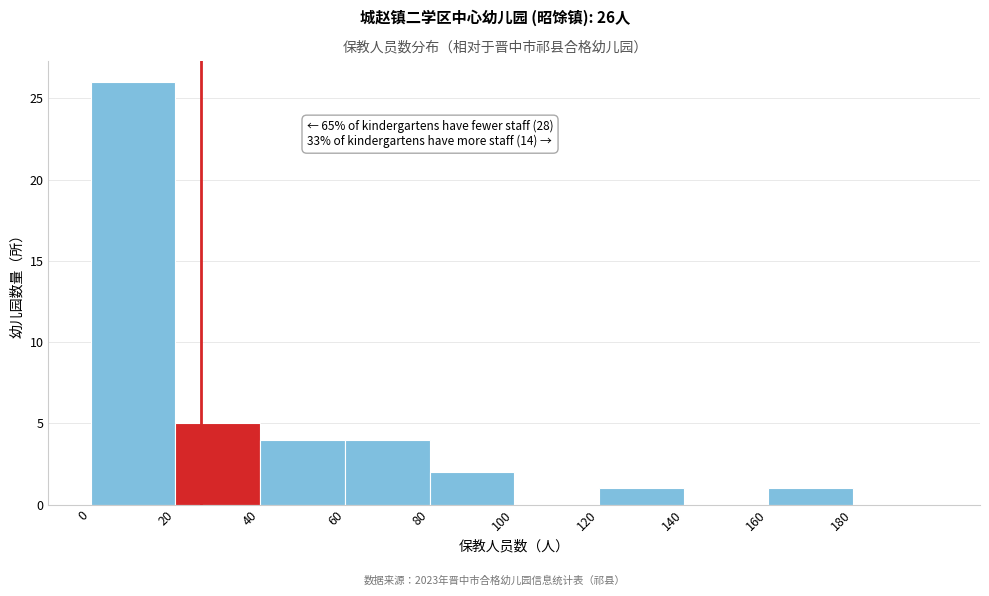

Over which range of the x-axis is the bar tallest?

0 to 20